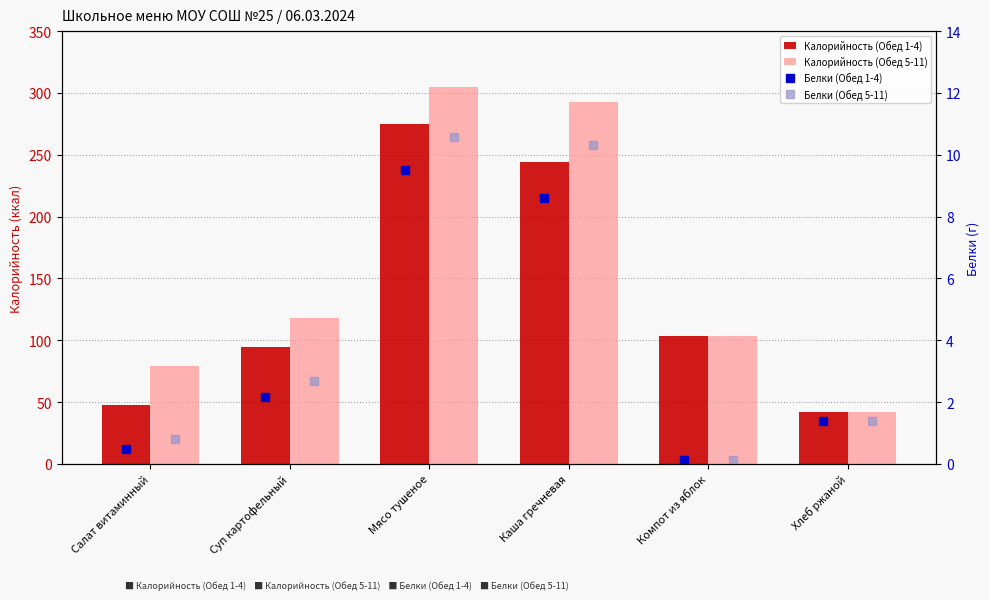

Which series has the largest total across all categories?

Калорийность (Обед 5-11)